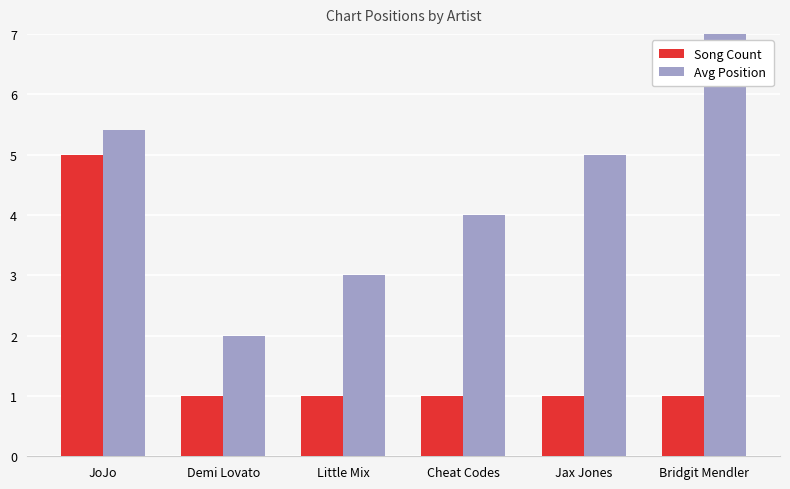

What is the highest value of the Song Count series?

5.0